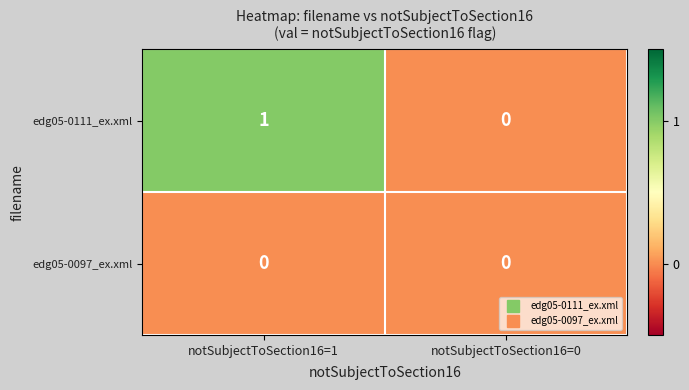

At which category is the sum across all series the highest?

notSubjectToSection16=1